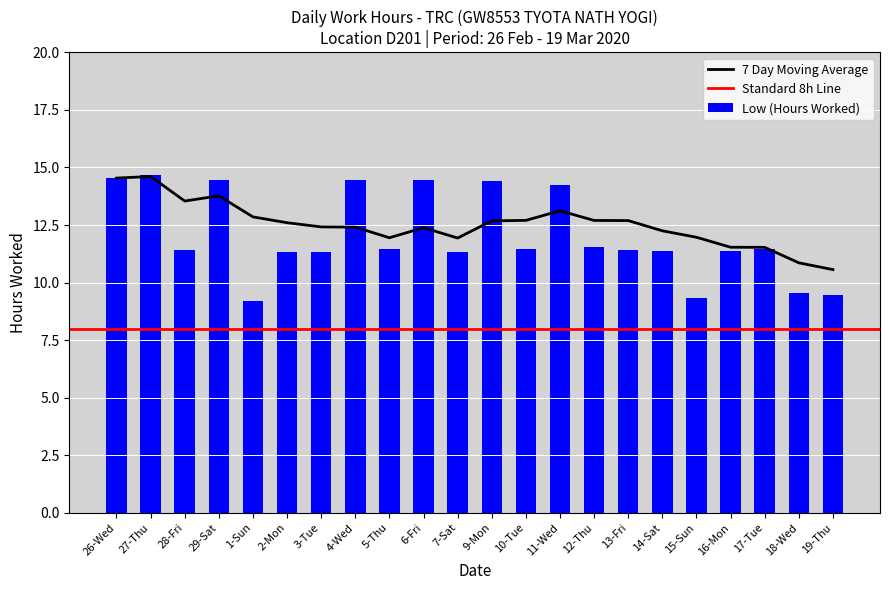

Rank the categories by value from highest to lowest.

27-Thu, 26-Wed, 4-Wed, 6-Fri, 29-Sat, 9-Mon, 11-Wed, 12-Thu, 10-Tue, 5-Thu, 17-Tue, 28-Fri, 13-Fri, 16-Mon, 14-Sat, 2-Mon, 3-Tue, 7-Sat, 18-Wed, 19-Thu, 15-Sun, 1-Sun